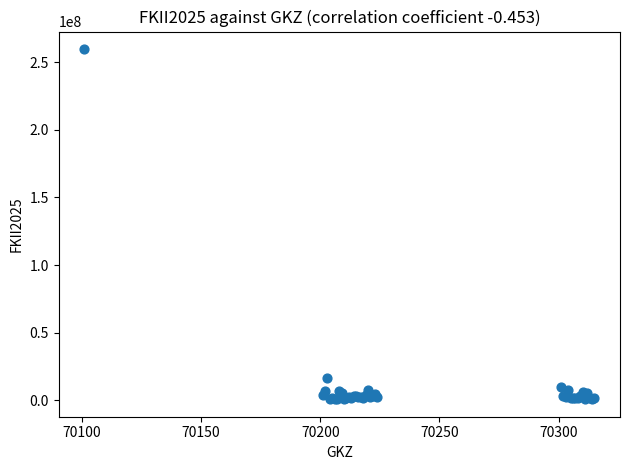

What Y value in the scatter plot is closest to 130272788?

16576943